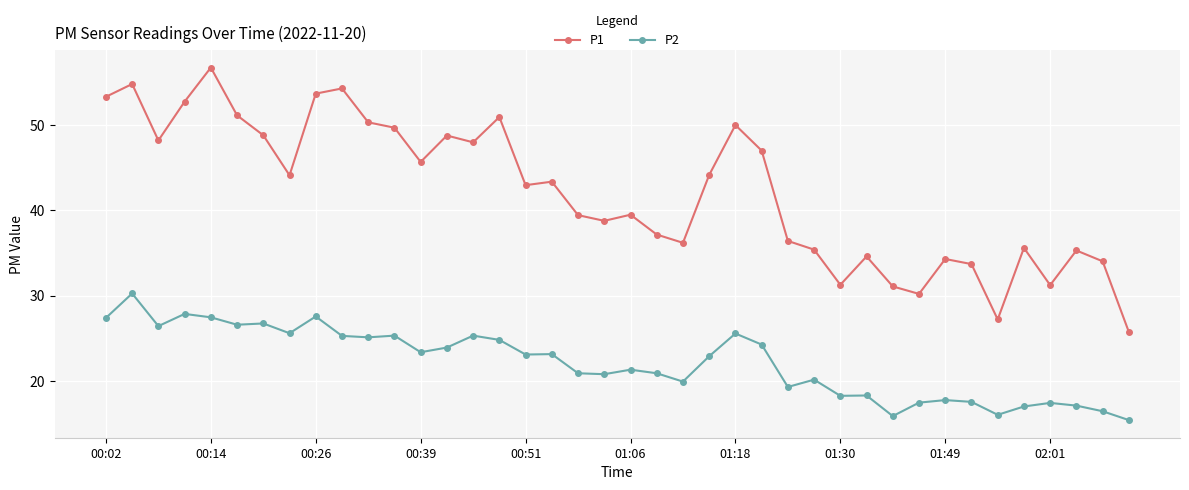

Which series has the widest spread of values?

P1